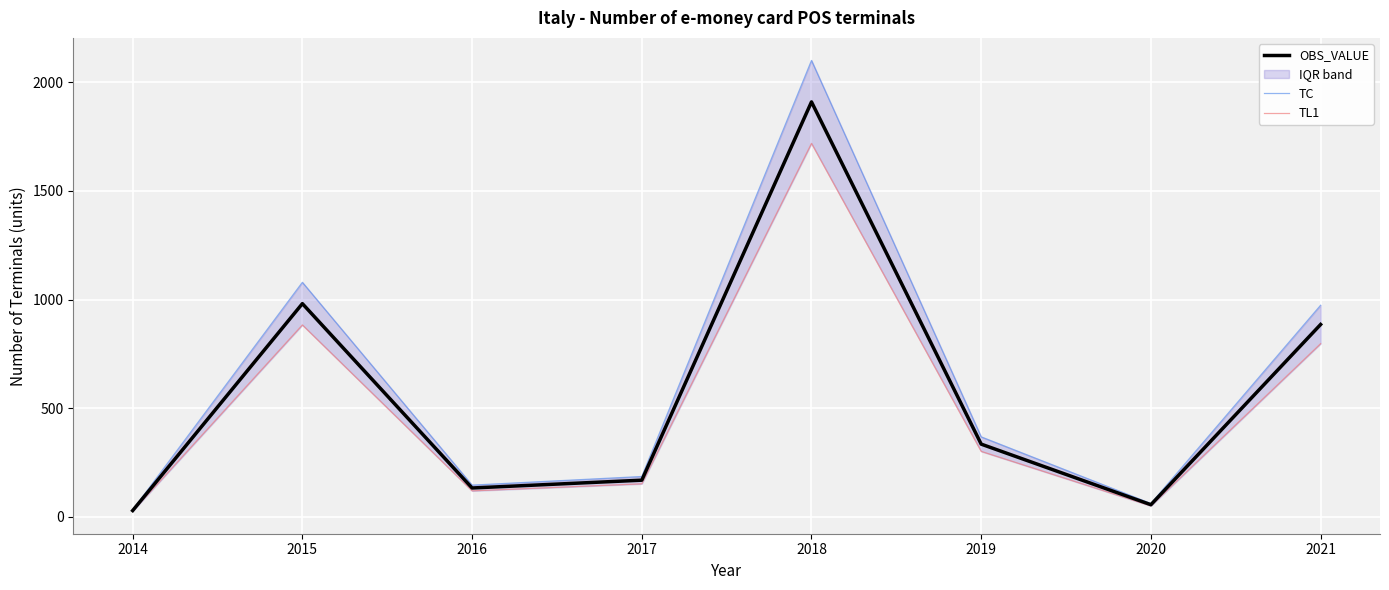

Which series has the widest spread of values?

TC